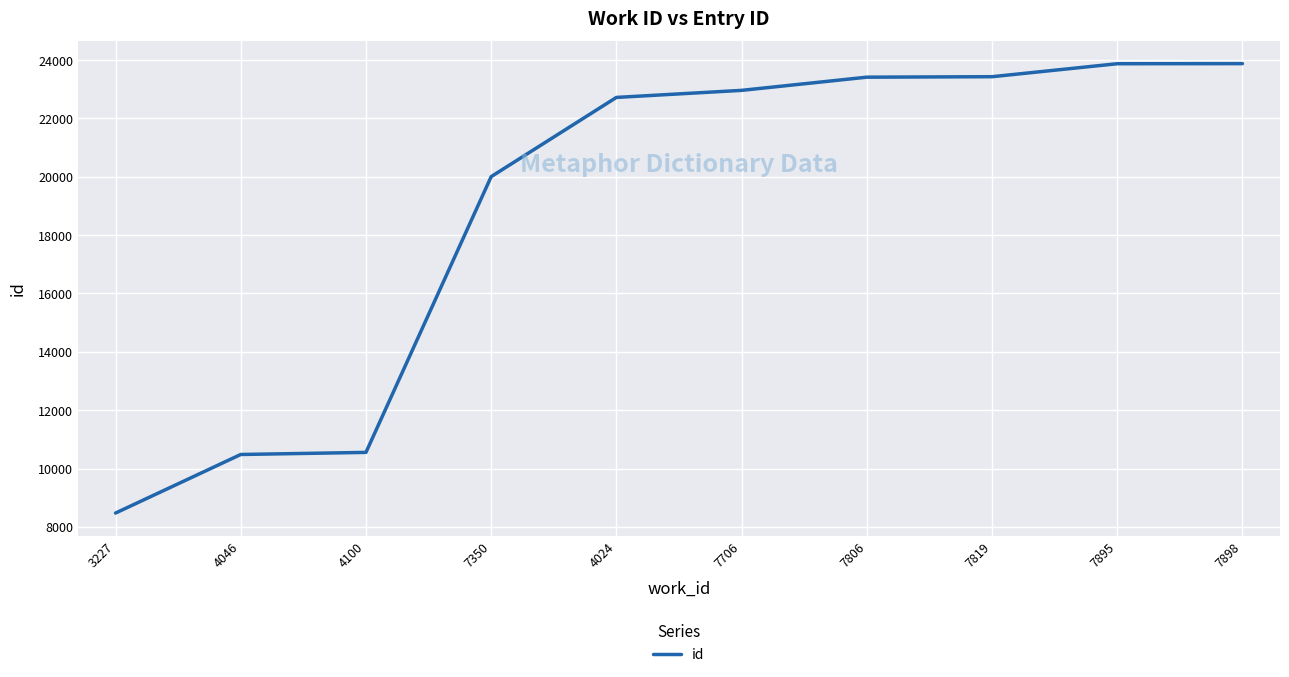

True or false: the data shows 22960 at 7706.

True